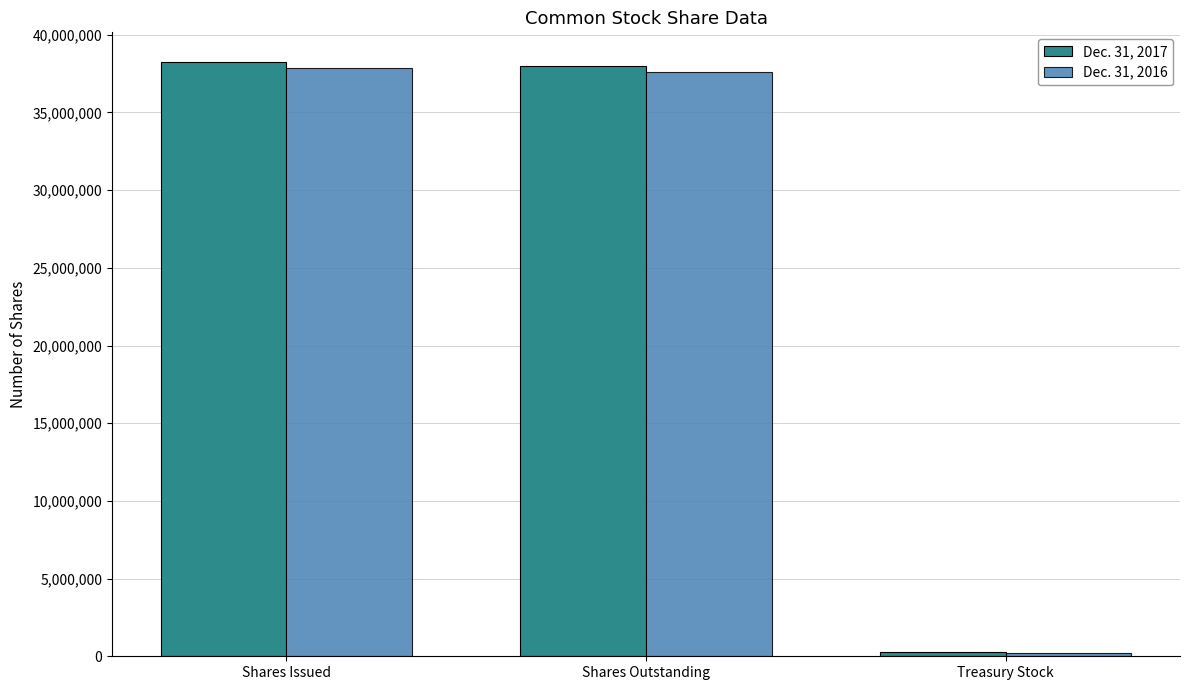

Reading left to right, transcribe all the data shown in this chart.

Dec. 31, 2017: 38246919	37985225	261694
Dec. 31, 2016: 37831723	37617920	213803